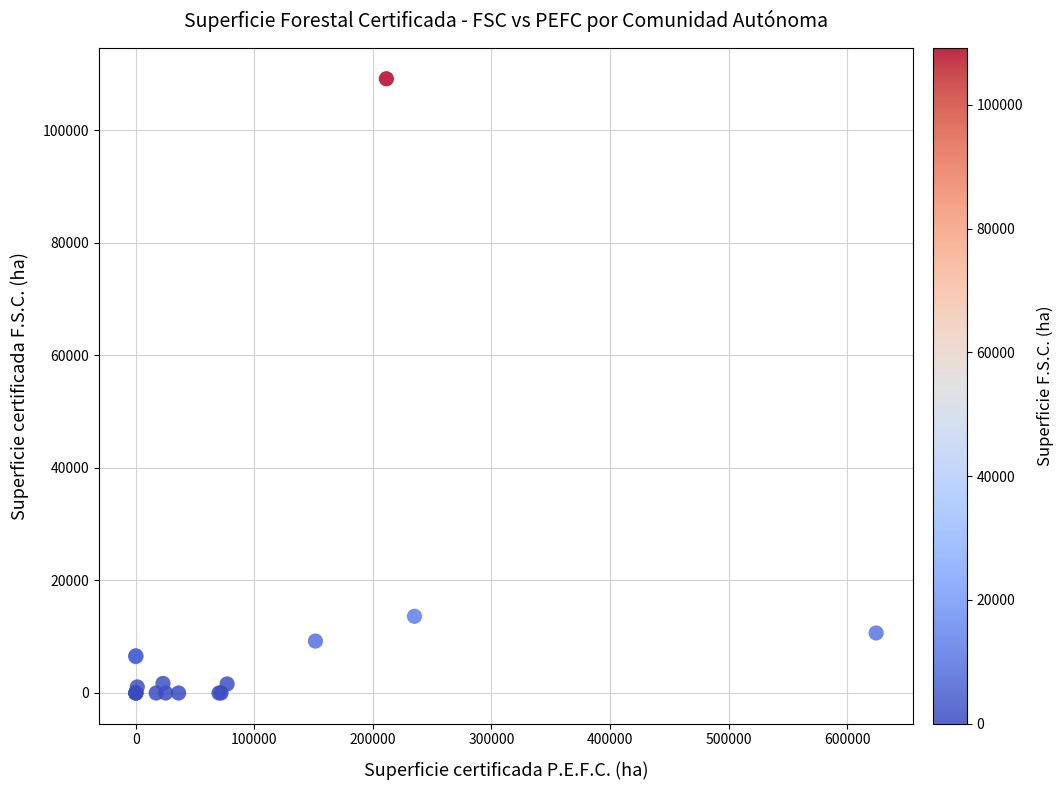

What Y value in the scatter plot is closest to 54586?

13630.6